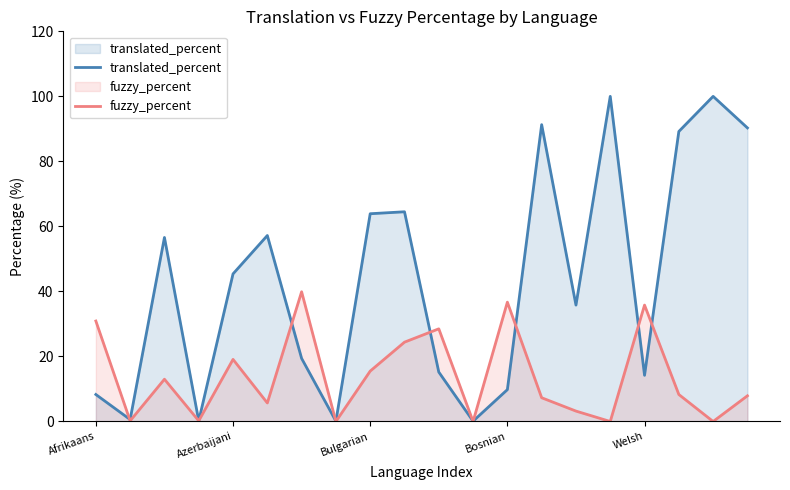

True or false: fuzzy_percent has more than 2 points higher than both neighbors.

True